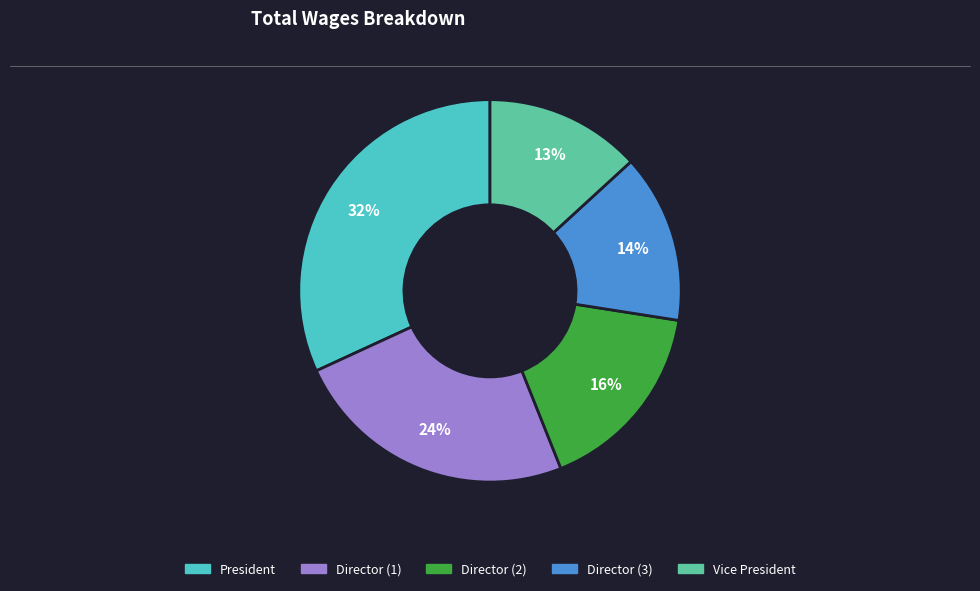

Is there a majority slice in this chart?

No